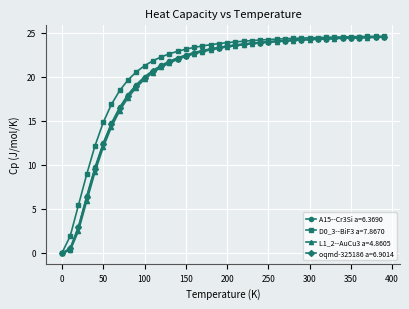

How many values in D0_3--BiF3 a=7.8670 are above zero?

39